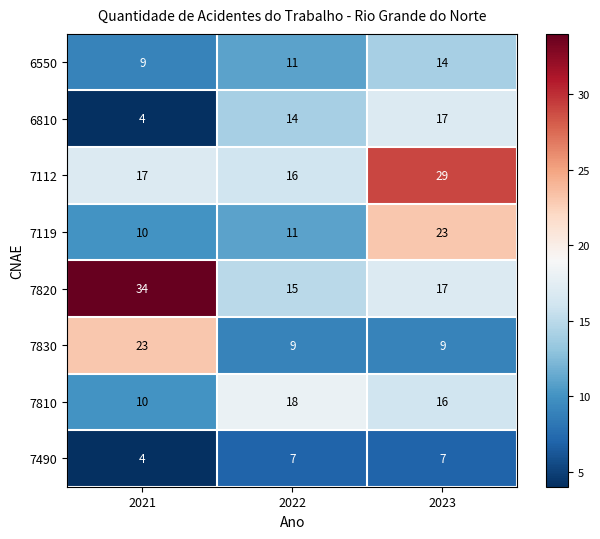

At which label does 6810 reach its peak?

2023